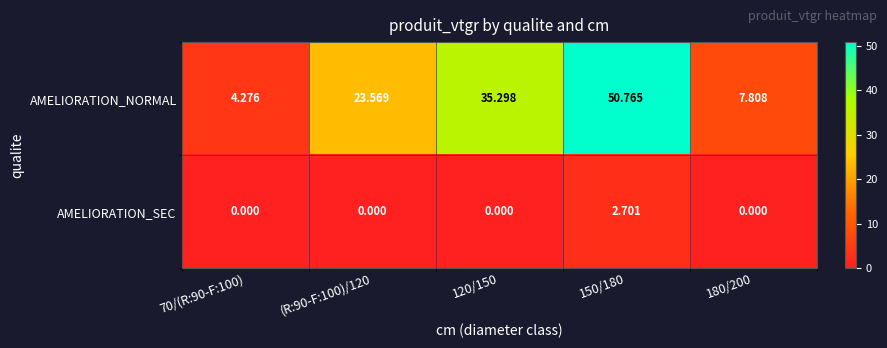

Rank the series by their maximum value, from highest to lowest.

AMELIORATION_NORMAL, AMELIORATION_SEC